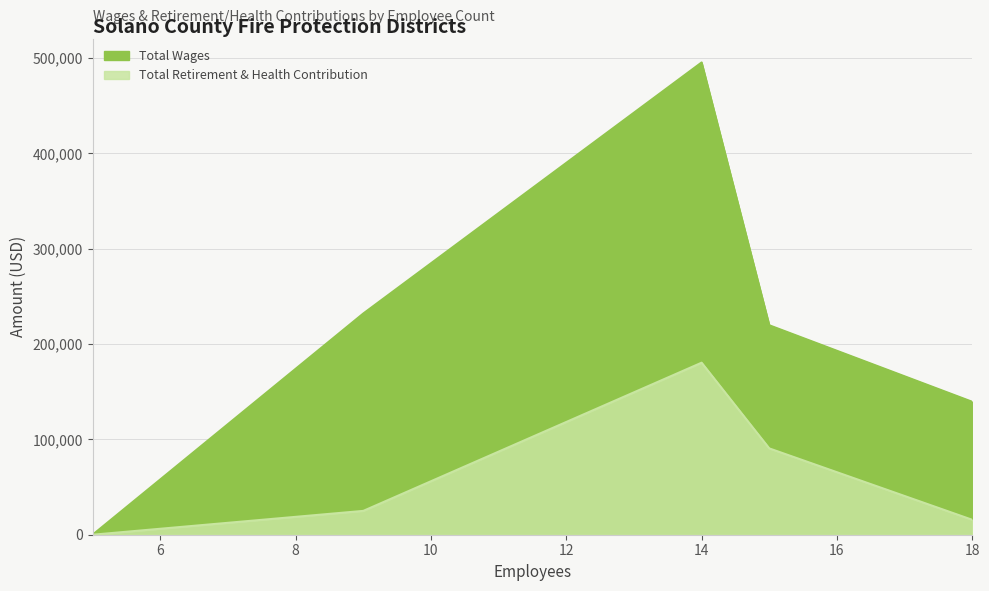

Where is Total Wages nearest to the value 247700?

9